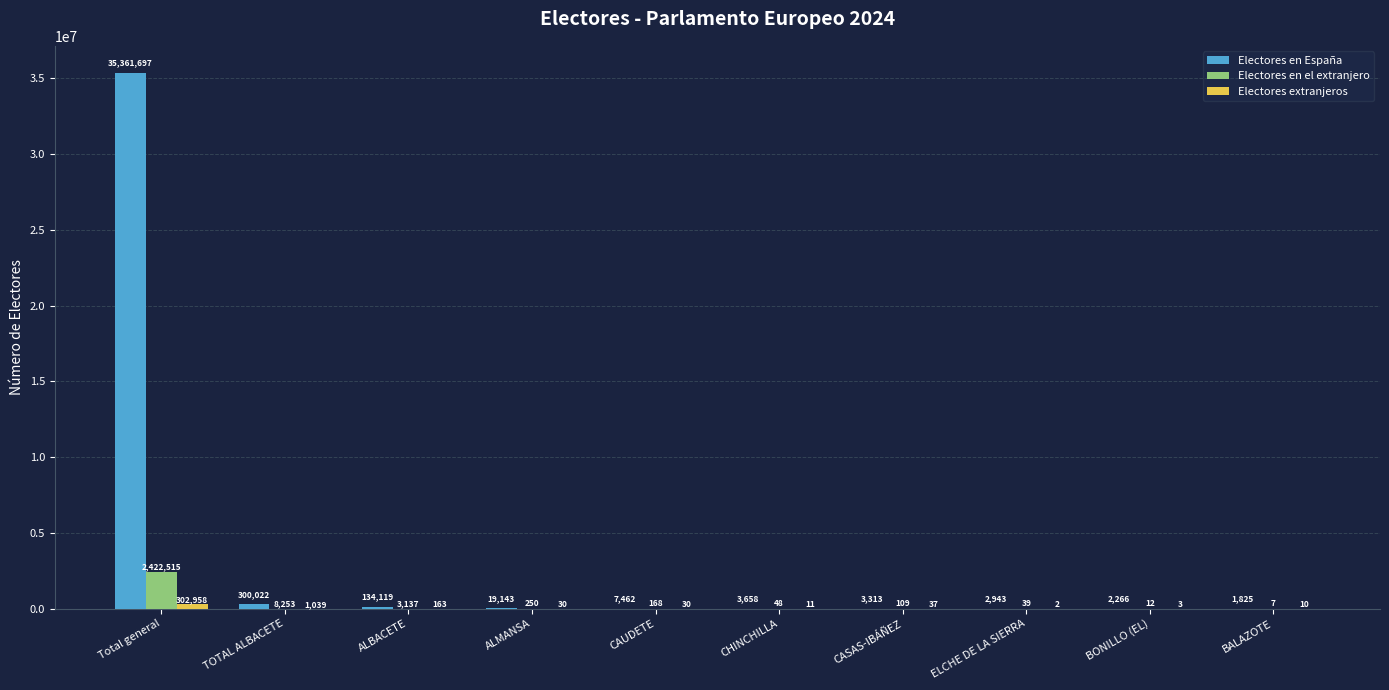

Between ALMANSA and BALAZOTE, which series saw the biggest shift?

Electores en España